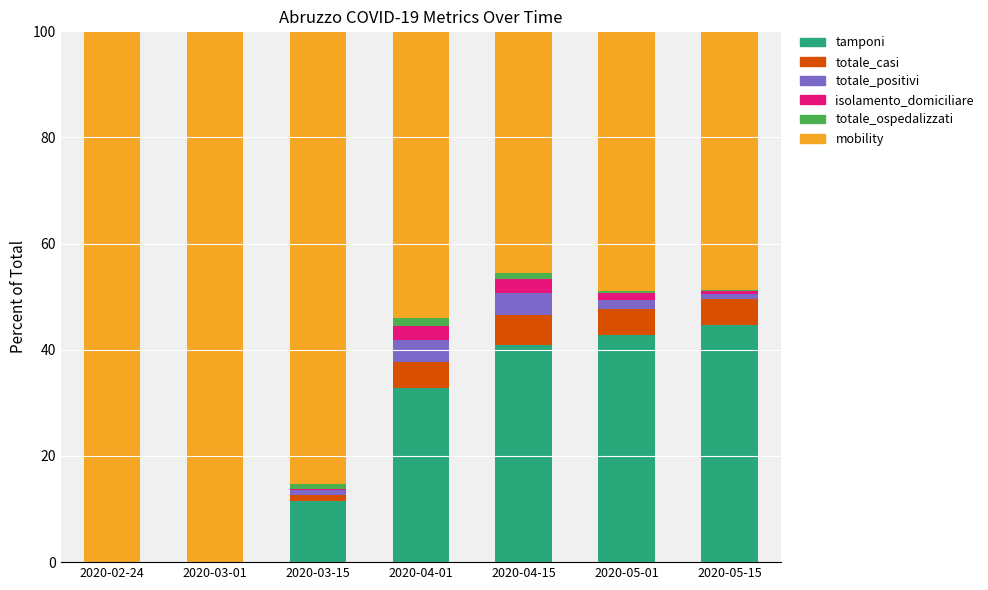

What is the highest value of the tamponi series?

44.8